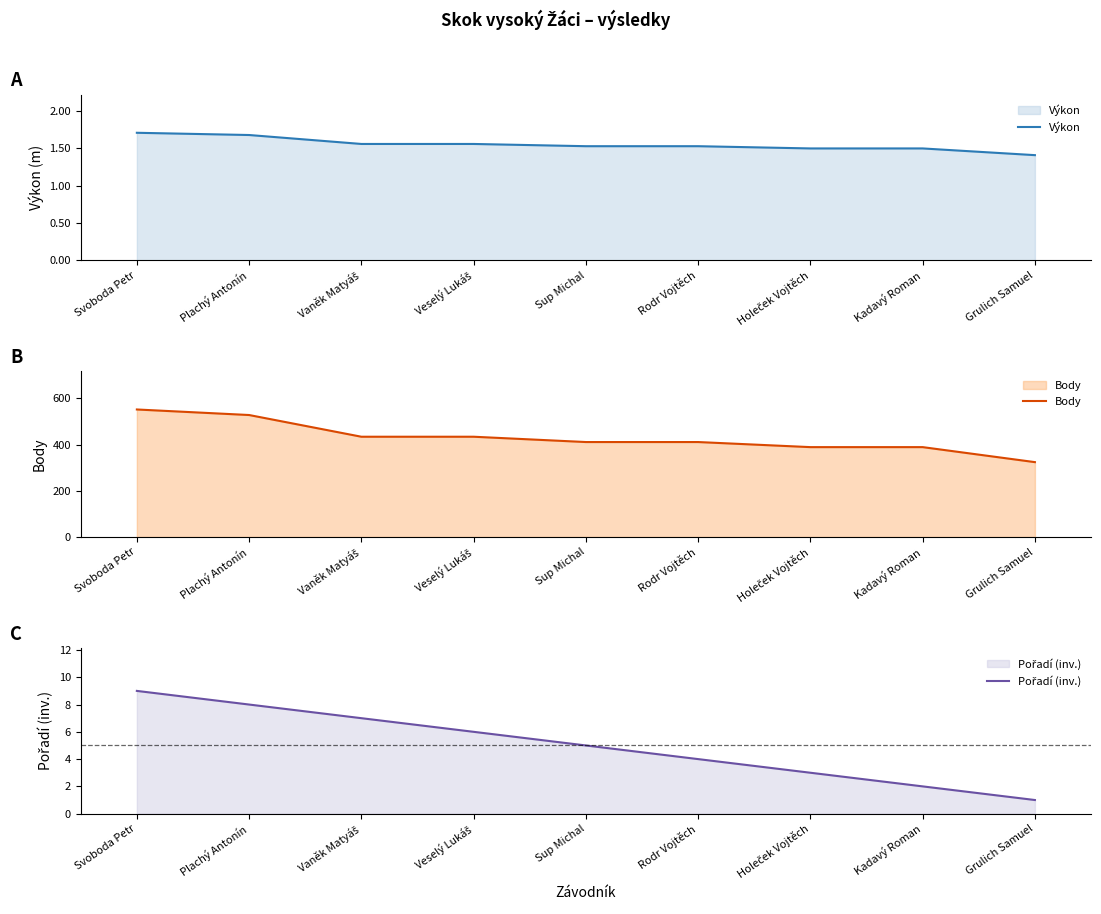

Which series has the largest total across all categories?

Body